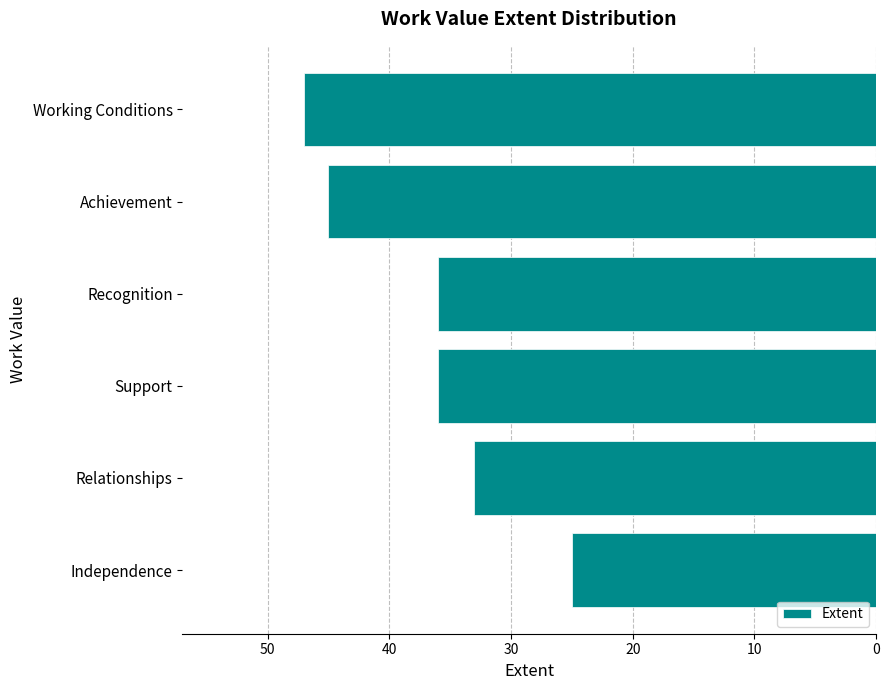

Are the bars horizontal?

Yes